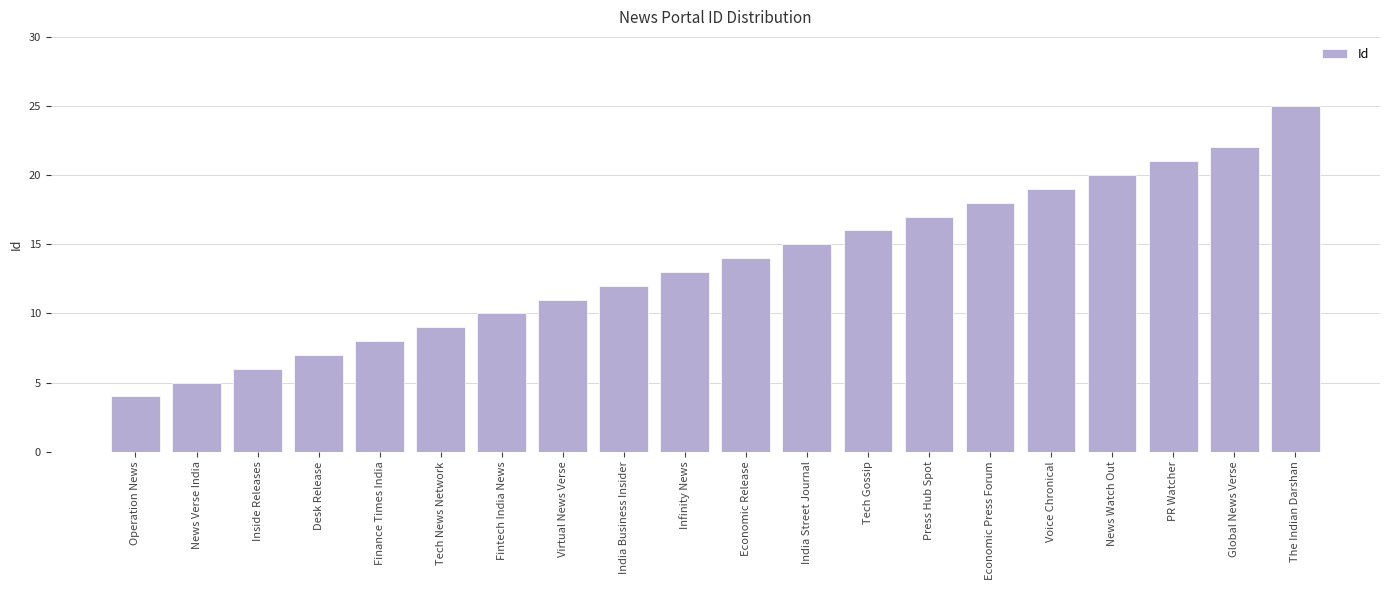

Is it true that the value at Global News Verse is 34?

False